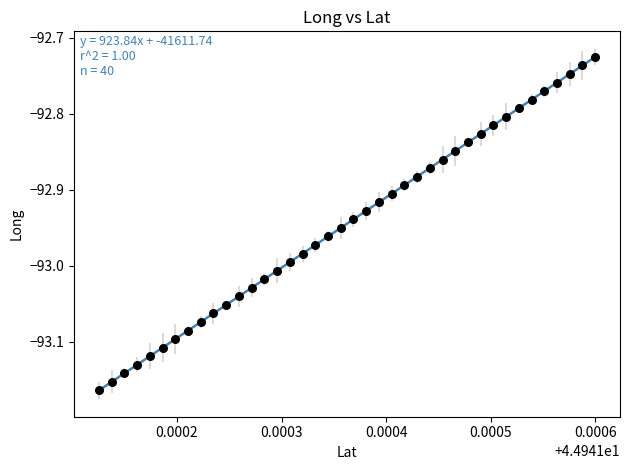

What is the range of Y values (max minus min)?

0.4